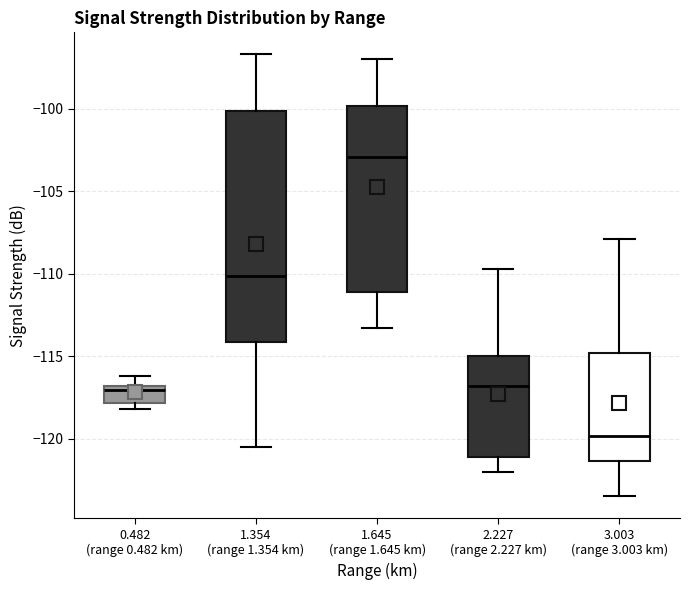

Where does the lower whisker of the box for 1.354 (range 1.354 km) end on the y-axis? The values are not printed on the chart, so give them approximately, as read against the axis.

-120.5